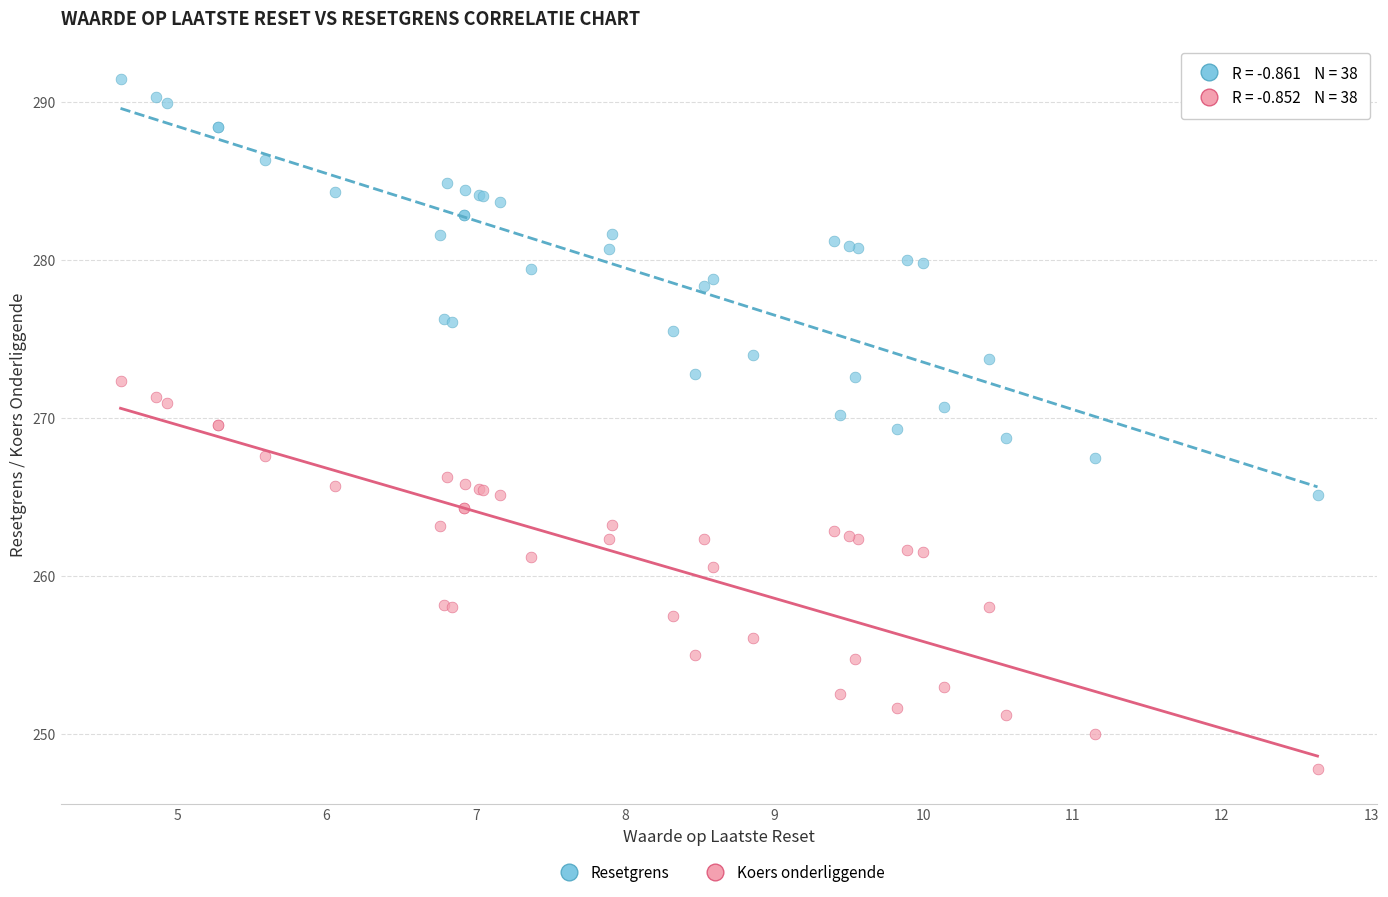

Which series has the largest Y range (max minus min)?

Resetgrens